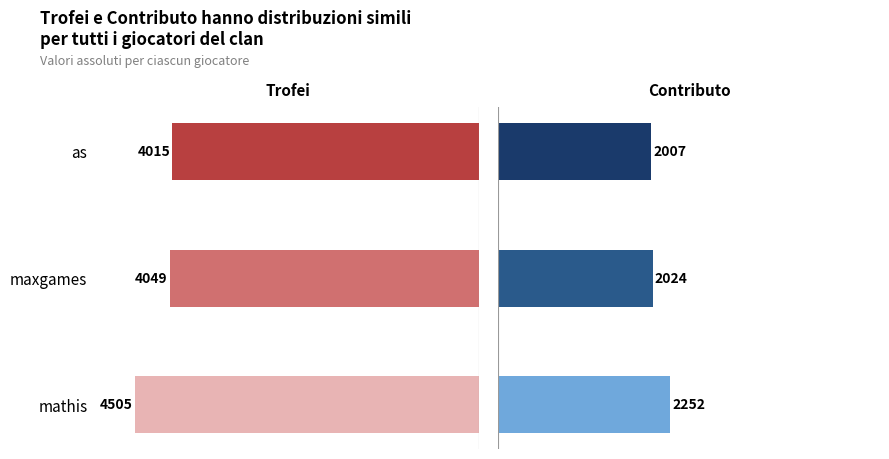

Are the bars grouped side by side (vs. stacked)?

Yes